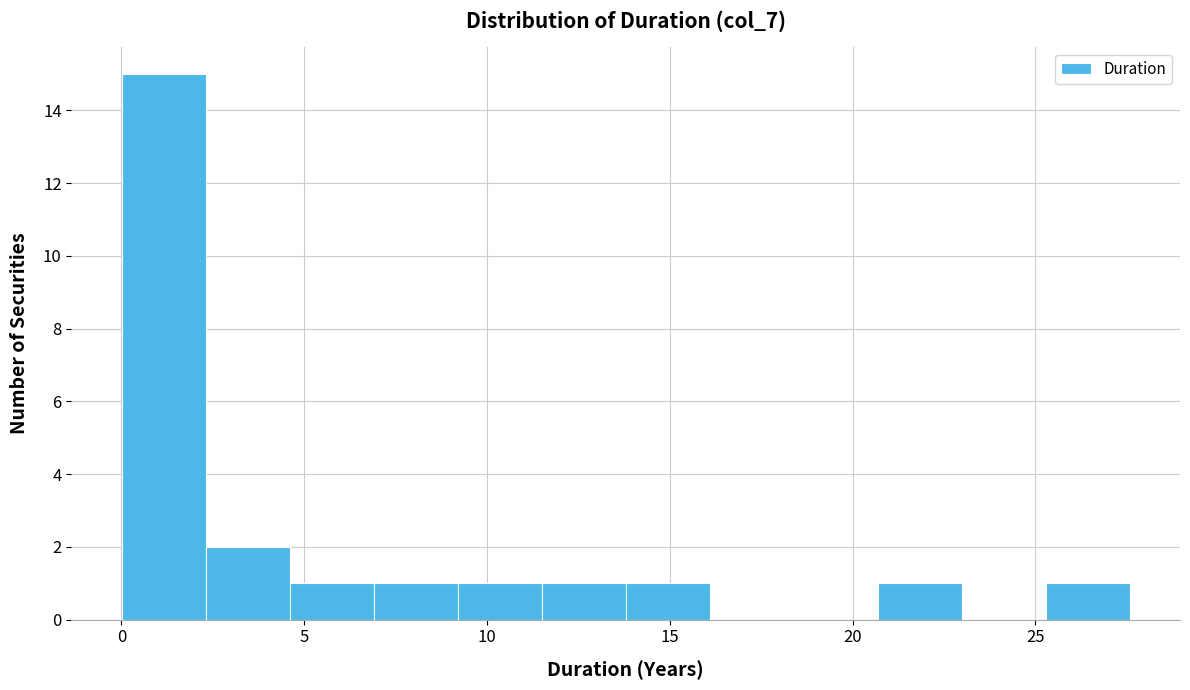

Reading left to right, transcribe this chart: for each bar, give the range it covers on the x-axis and its height. Neither the bar edges nor the heights are printed on the chart, so give them approximately, as read against the axes.

0.0 to 2.5: 15
2.5 to 4.5: 2
4.5 to 7.0: 1
7.0 to 9.0: 1
9.0 to 11.5: 1
11.5 to 14.0: 1
14.0 to 16.0: 1
16.0 to 18.5: 0
18.5 to 20.5: 0
20.5 to 23.0: 1
23.0 to 25.5: 0
25.5 to 27.5: 1